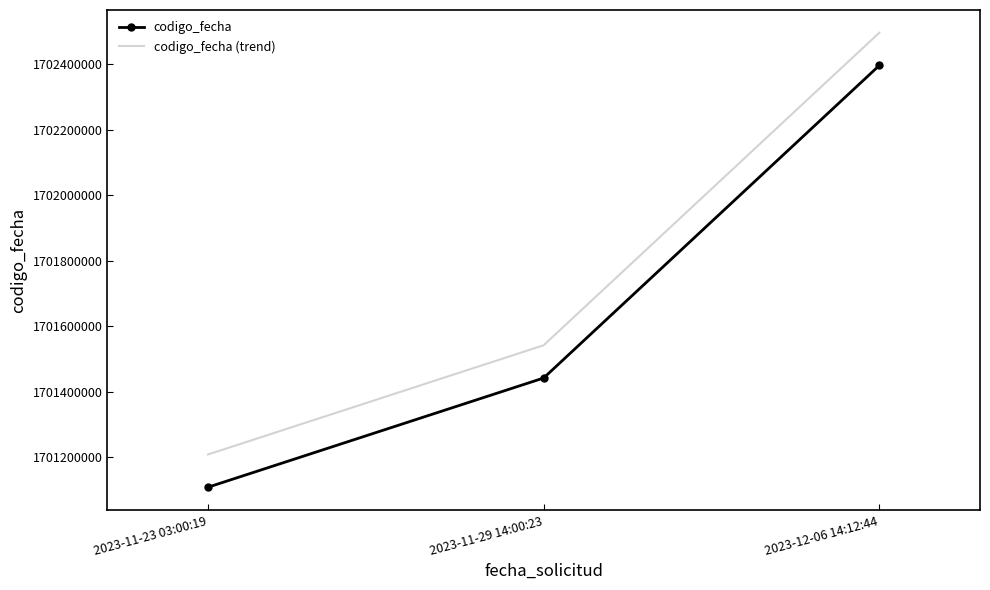

What is the spread (max minus min) of values at 2023-11-29 14:00:23?

100000